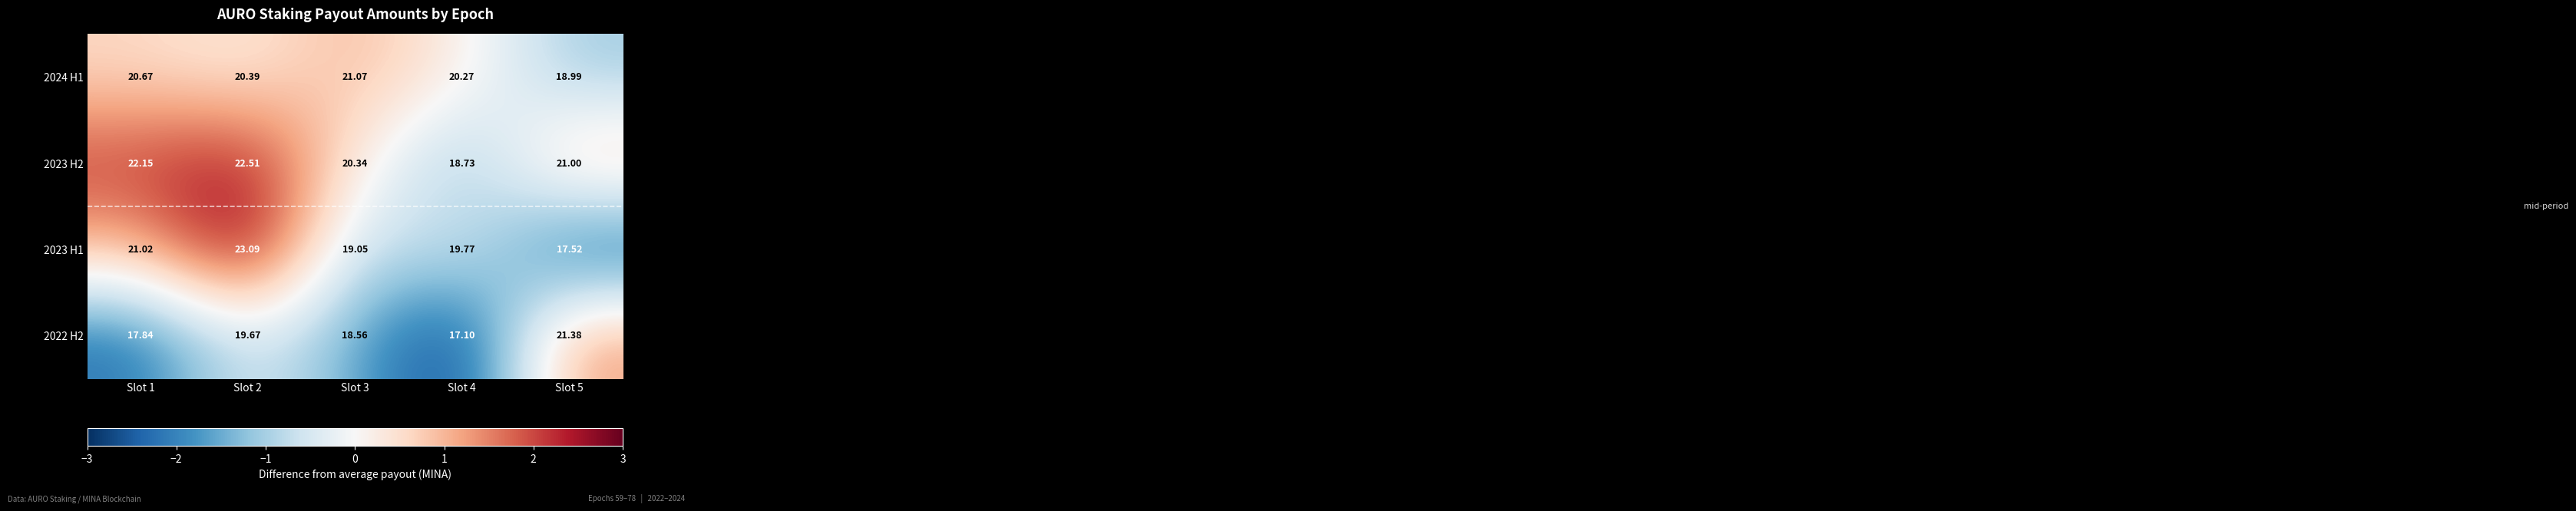

Is the value of 2024 H1 at Slot 3 greater than the value of 2023 H1 at Slot 3?

Yes